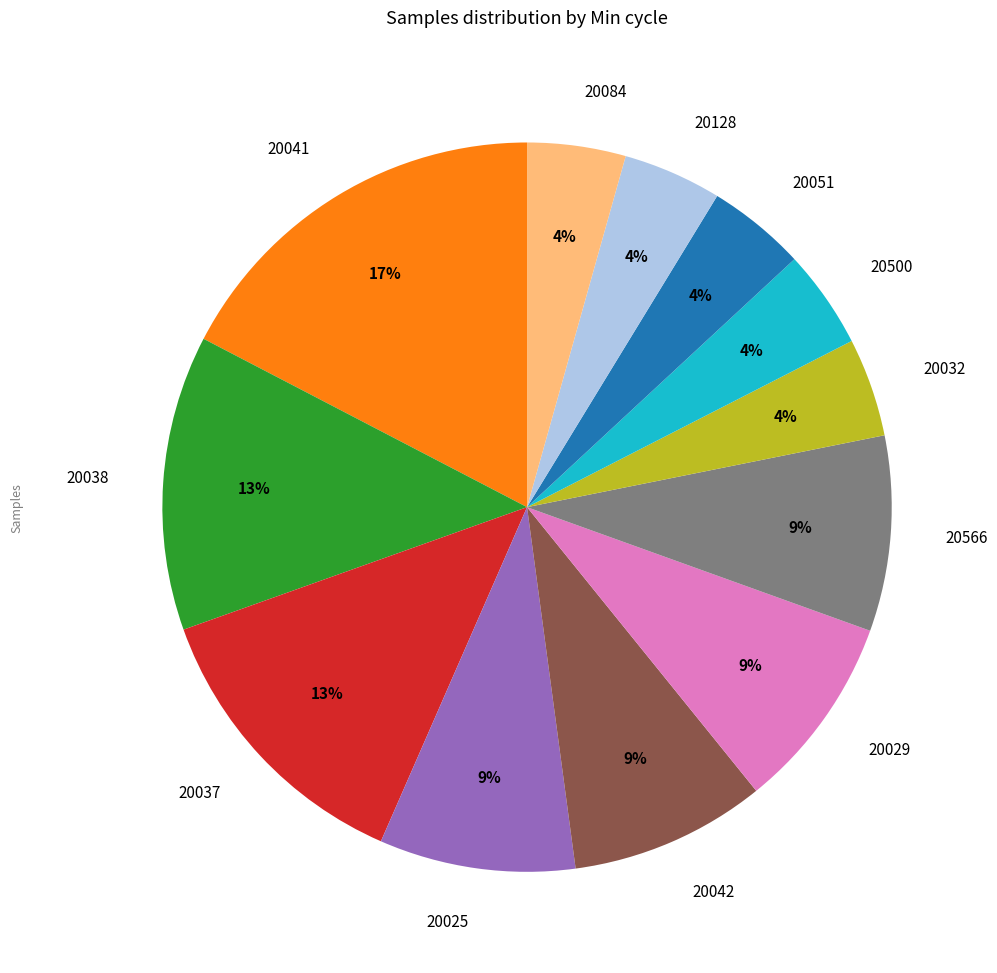

How many segments does this pie chart have?

12